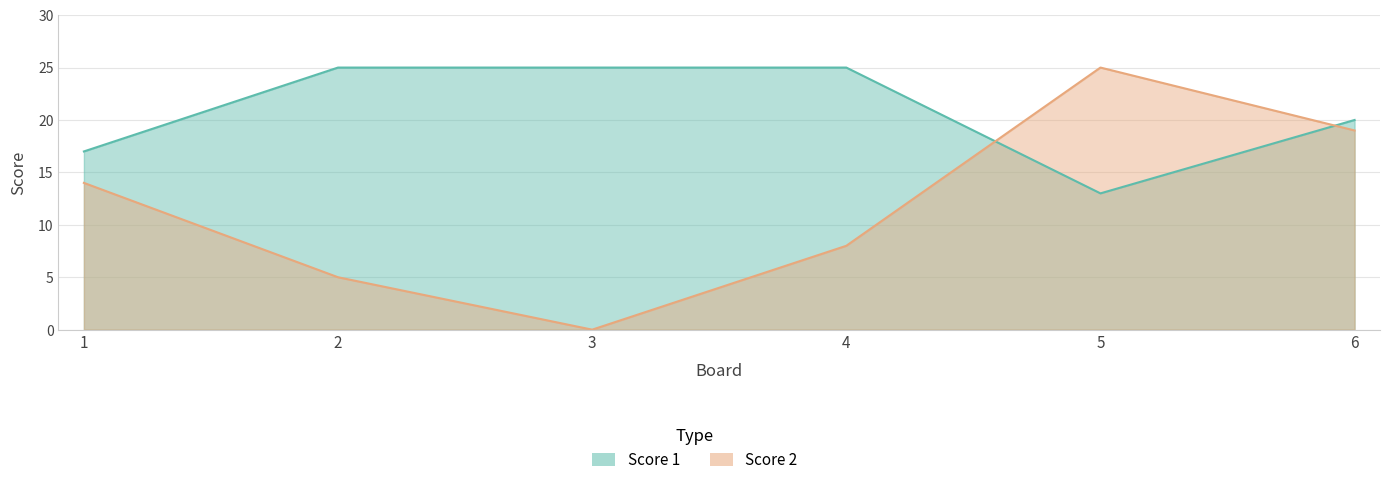

Between 3 and 4, which is larger?

3